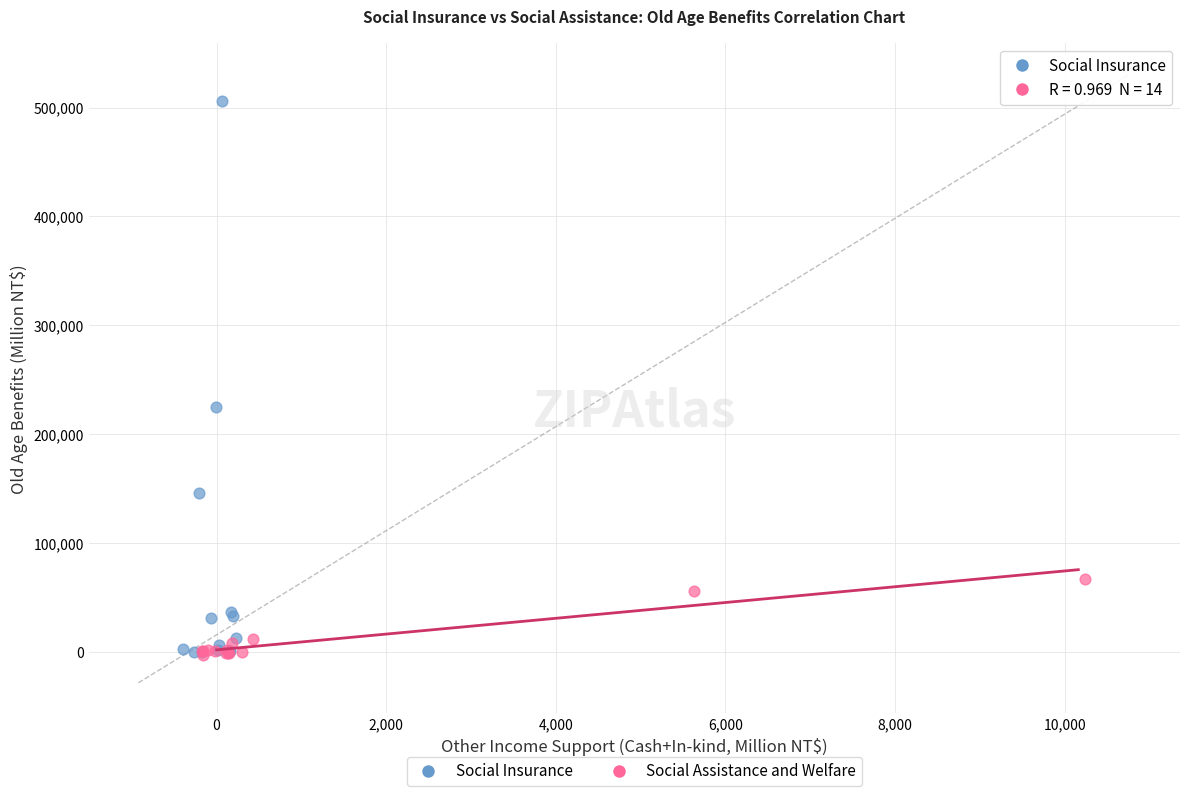

Which series contains the highest Y value?

Social Insurance